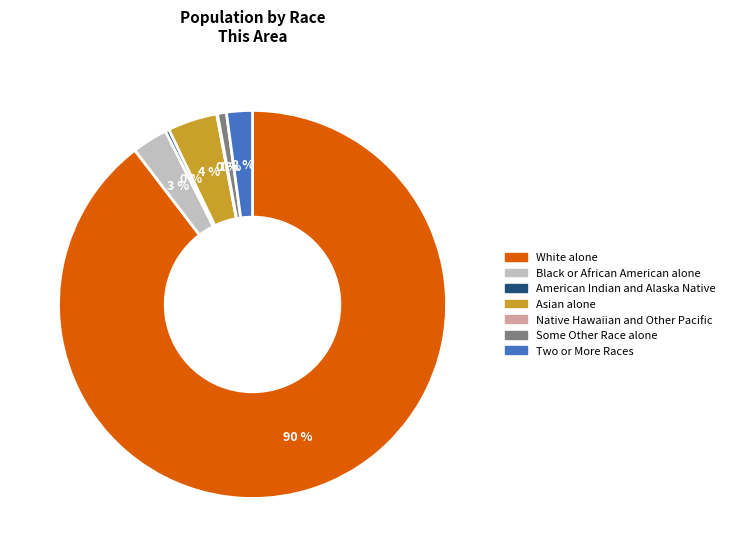

Does Asian alone represent more than half of the total?

No